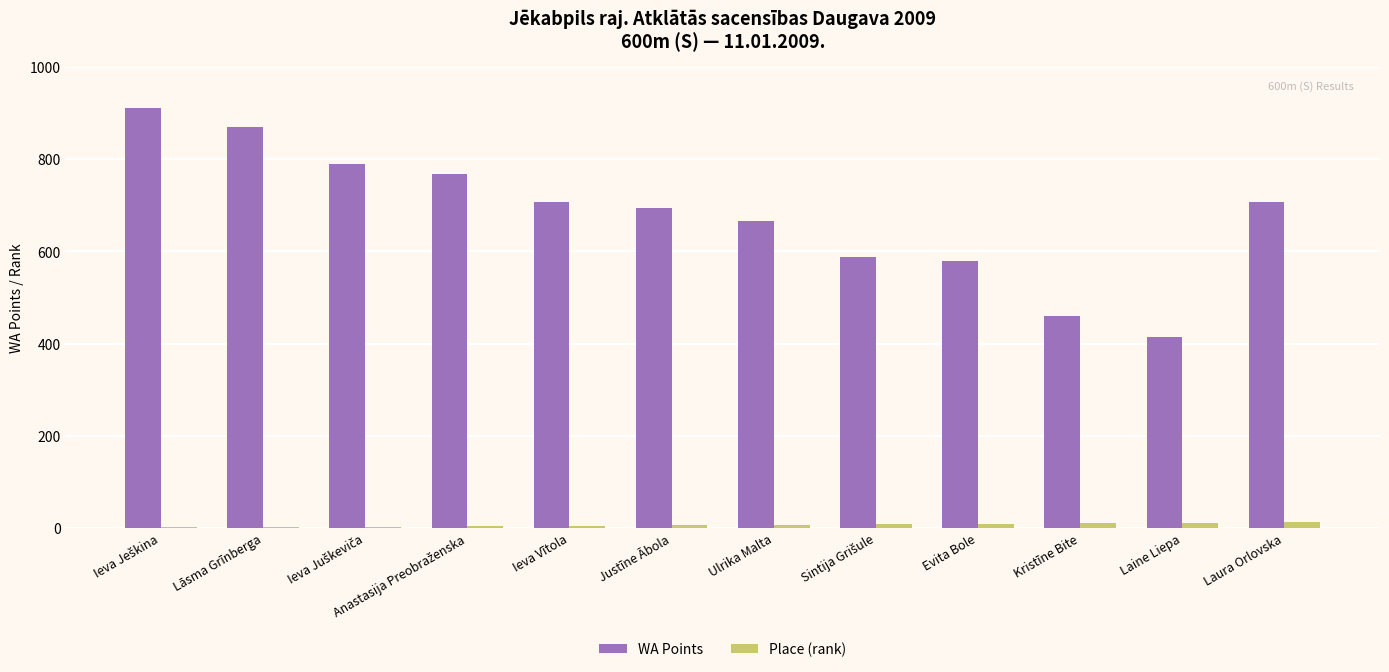

Between Lāsma Grīnberga and Justīne Ābola, which series saw the biggest shift?

WA Points